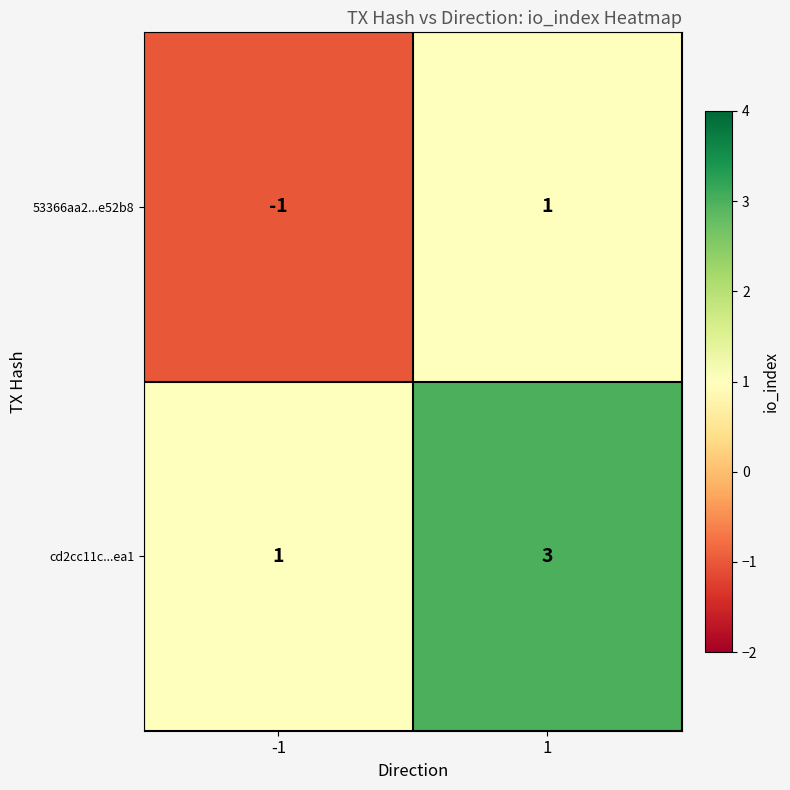

What is the greatest value displayed?

3